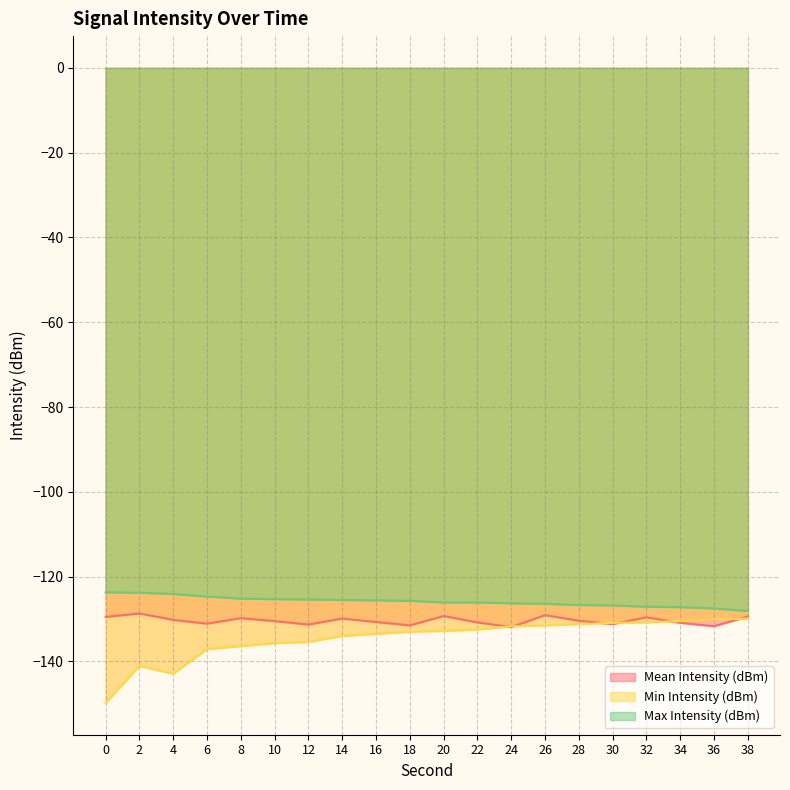

What is the minimum value shown in the chart?

-149.8